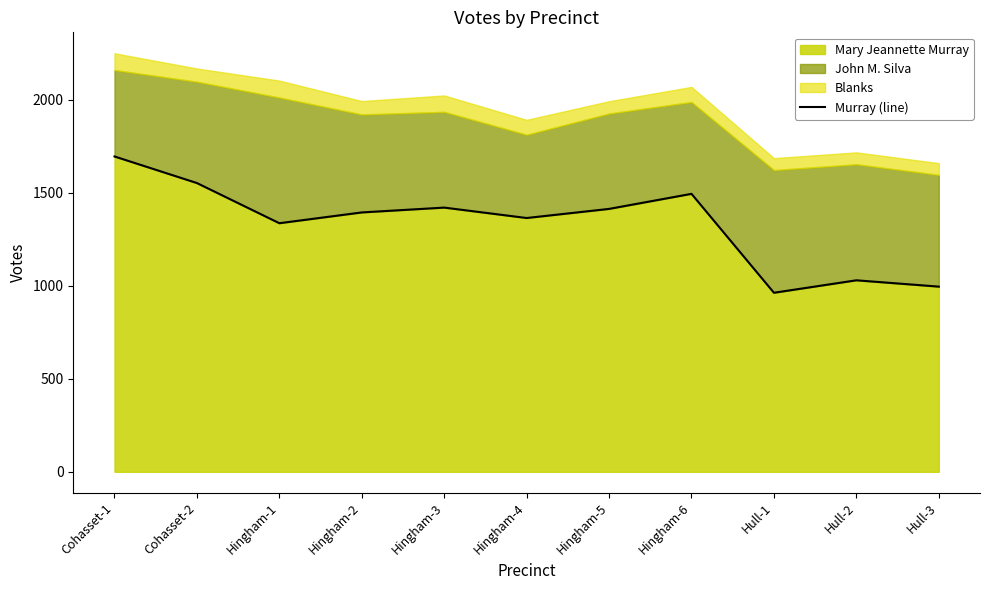

How many categories are shown in the chart?

11